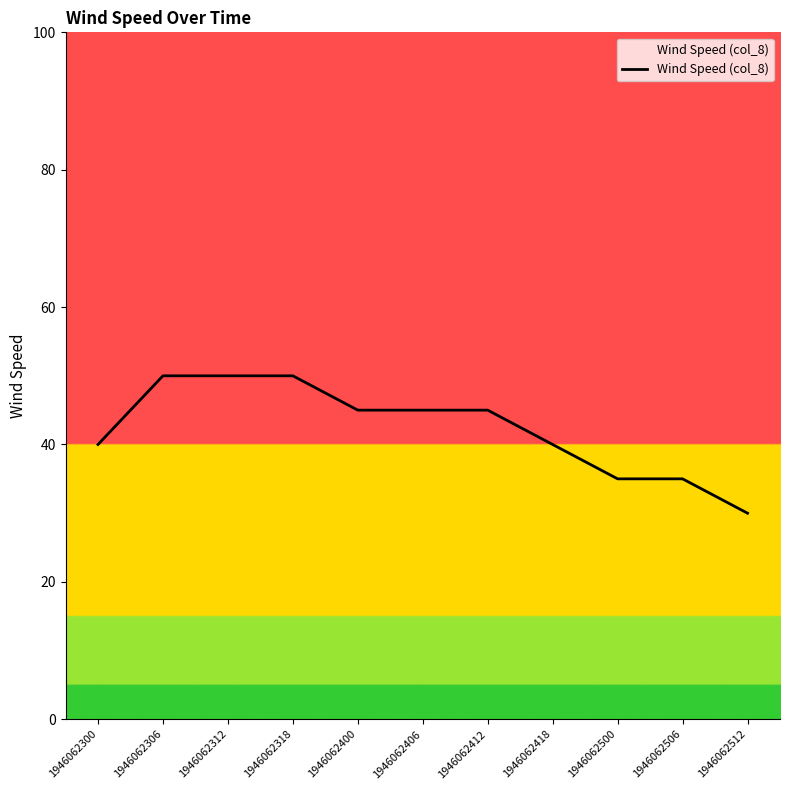

Which has a higher value, 1946062318 or 1946062406?

1946062318